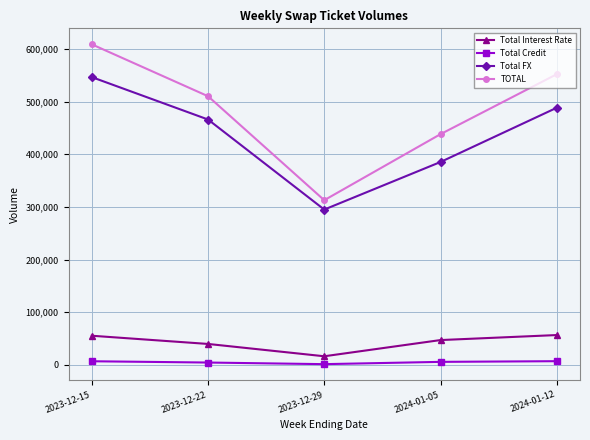

How many data points in Total Credit are less than 5736?

2